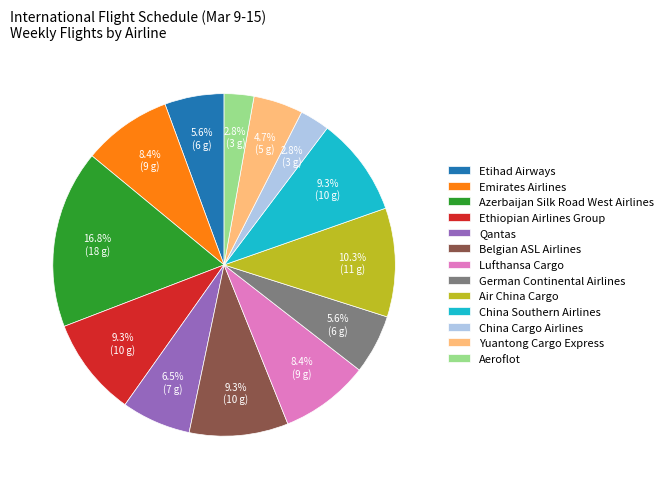

To the nearest percent, what is the average slice percentage?

8%